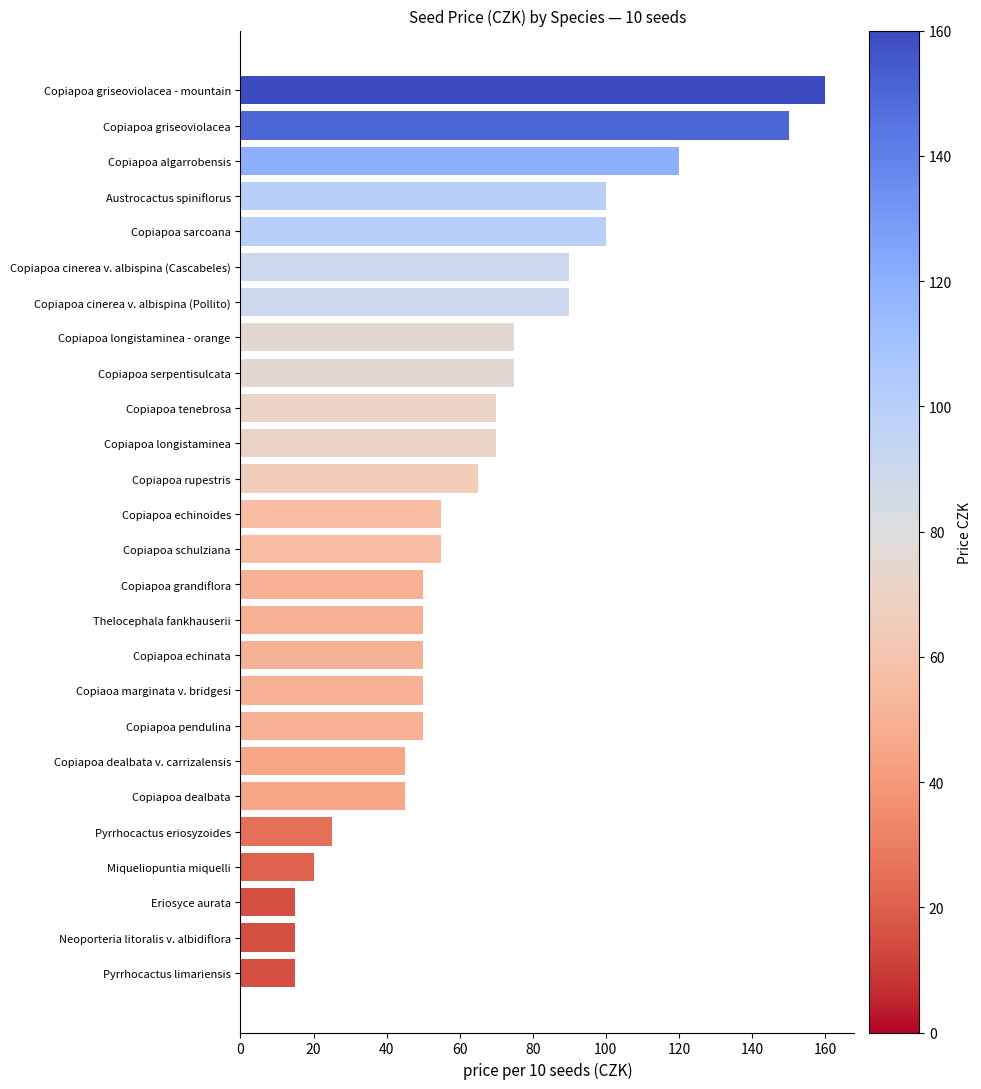

What is the difference between the maximum and second lowest values?

145